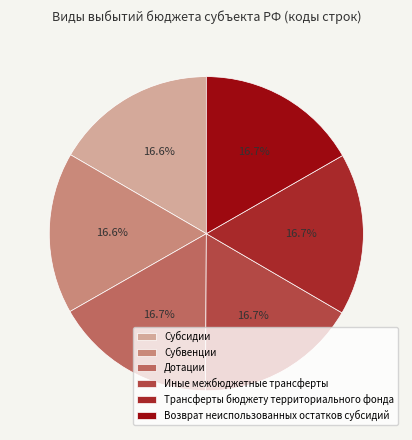

Does Возврат неиспользованных остатков субсидий account for over 50% of the chart?

No